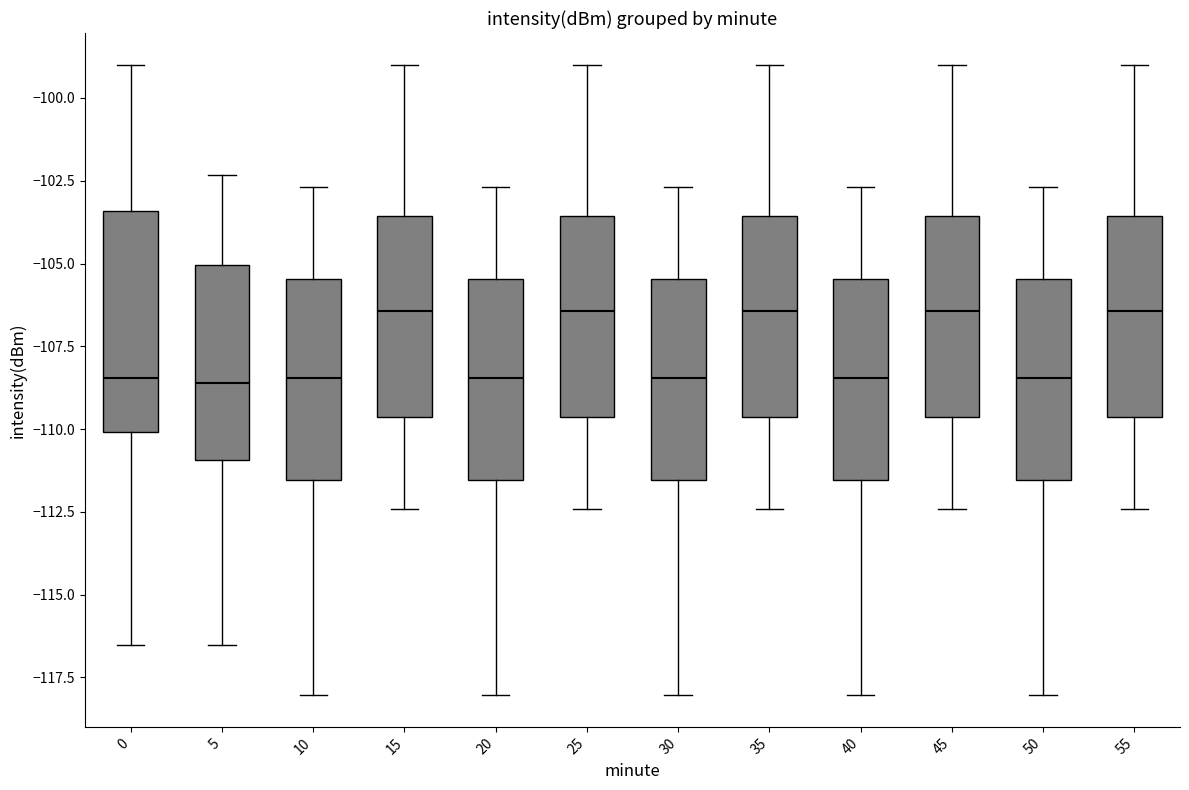

Where does the upper whisker of the box at x = 15 end on the y-axis? The values are not printed on the chart, so give them approximately, as read against the axis.

-99.0